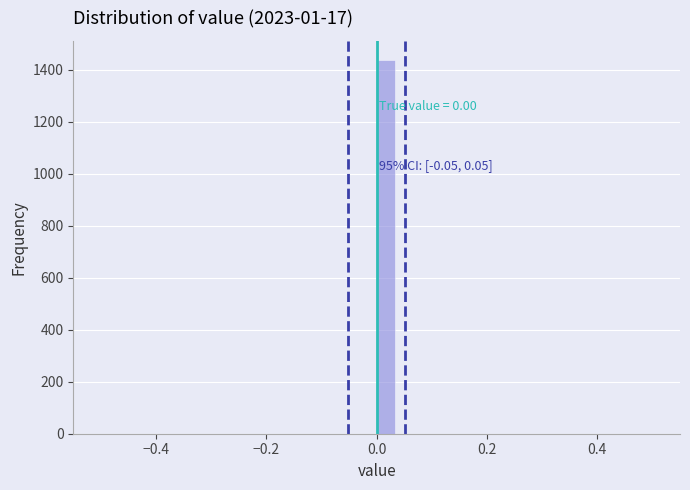

Read against the x-axis, roughly where is the centre of the tallest bar?

0.02